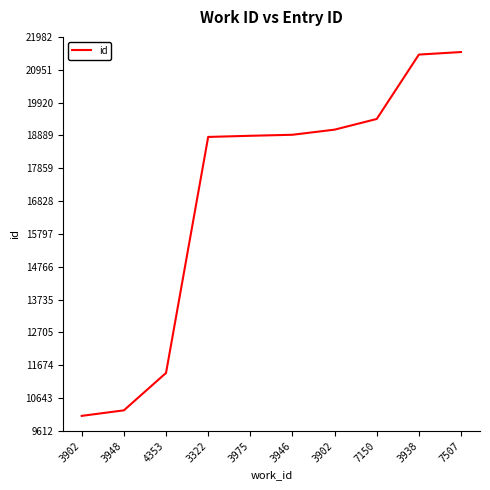

Rank the categories by value from lowest to highest.

3902, 3948, 4353, 3322, 3975, 3946, 3902, 7150, 3938, 7507